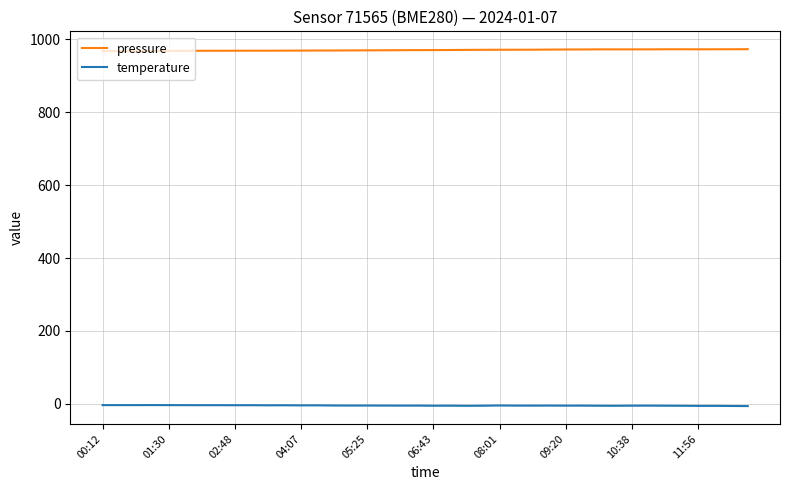

True or false: pressure and temperature intersect in this chart.

False